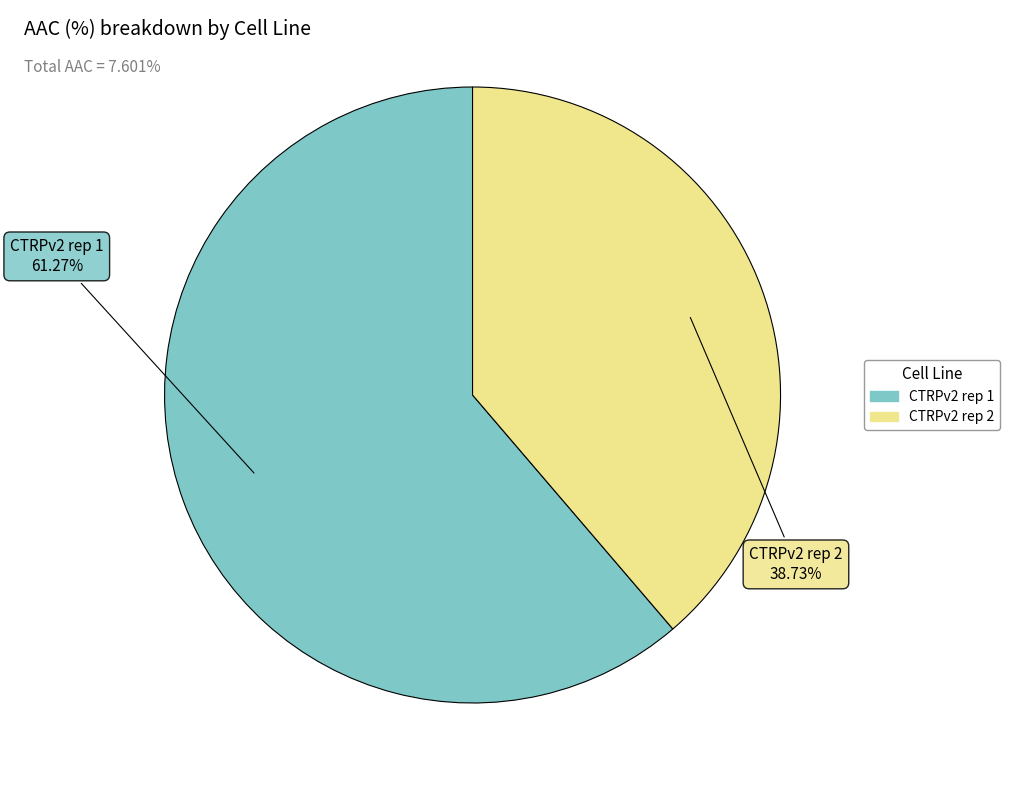

Is it true that CTRPv2 rep 2 is 26% of the pie?

False